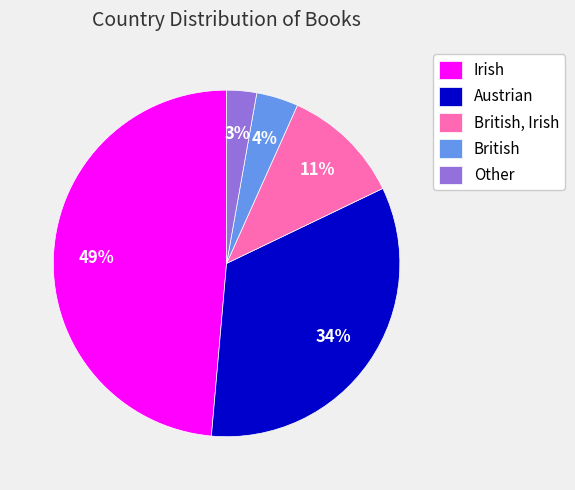

Is there any slice that represents more than half of the pie?

No